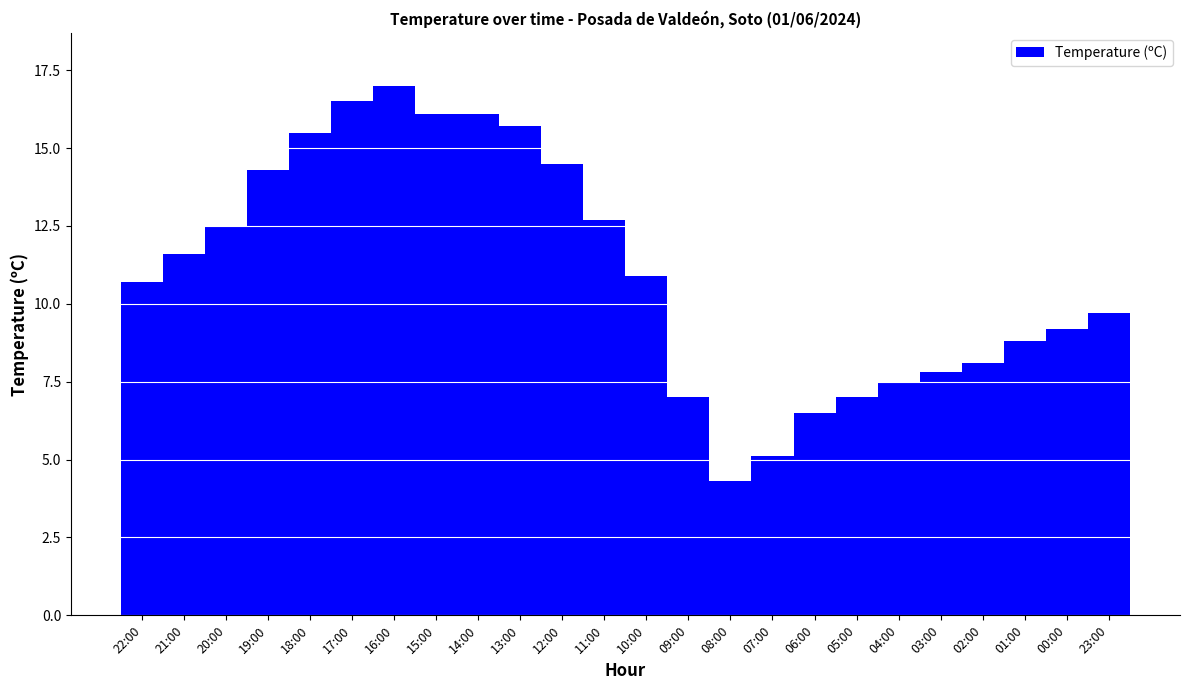

What value does the data have at 22:00?

10.7